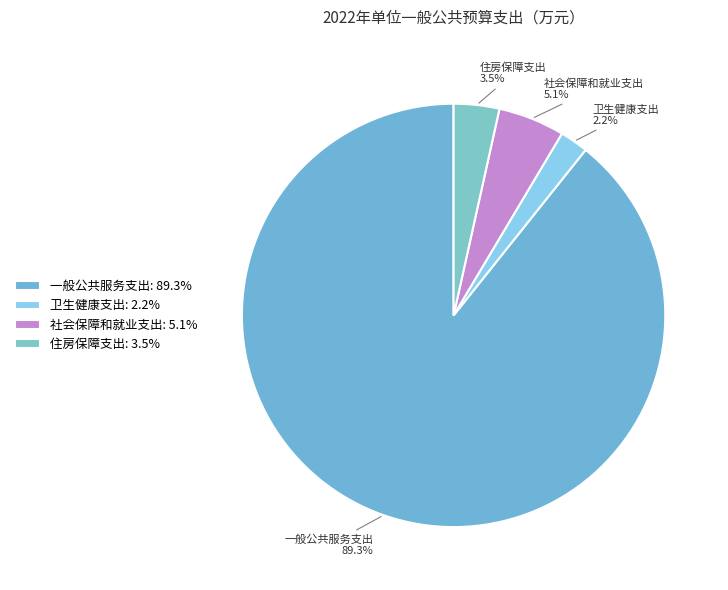

What percentage is the 社会保障和就业支出 slice, to the nearest percent?

5%